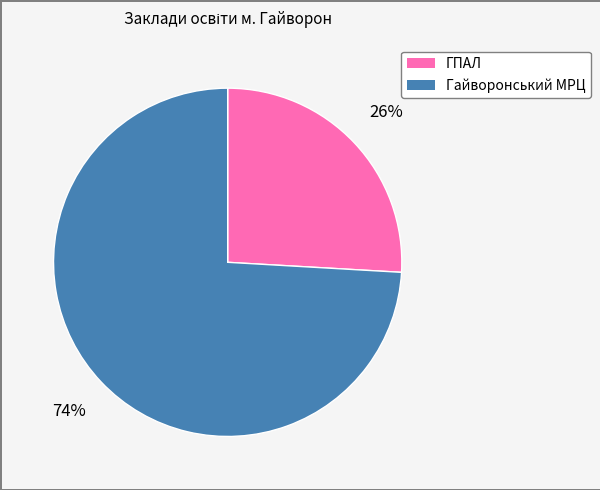

Is there a majority slice in this chart?

Yes